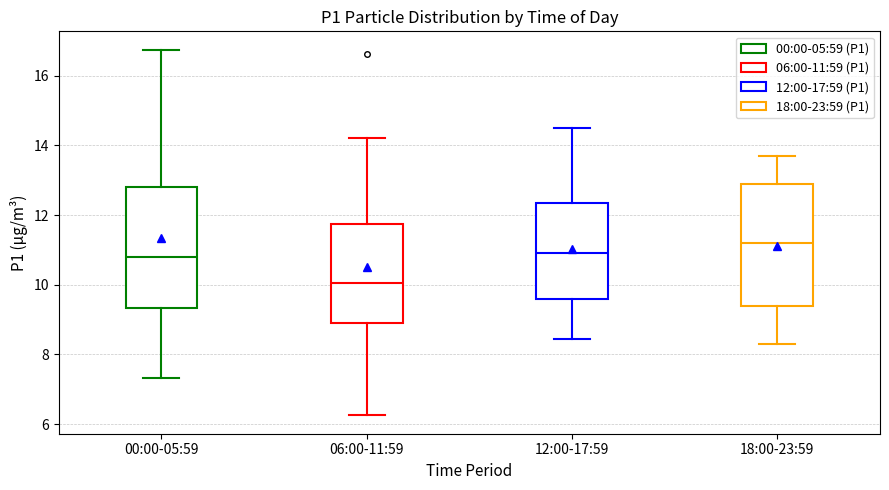

Which box has the lowest median line?

06:00-11:59